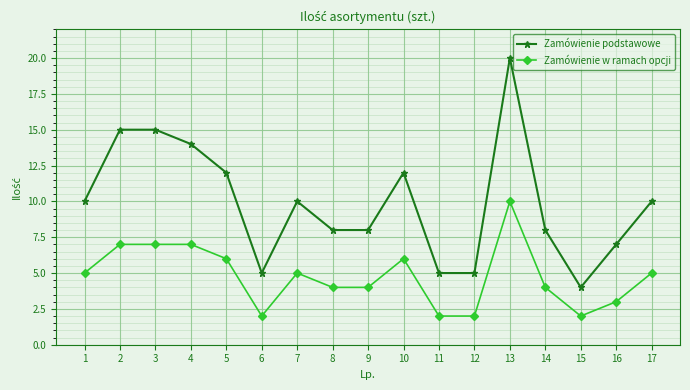

True or false: Zamówienie w ramach opcji has a value of 9 at 10.

False